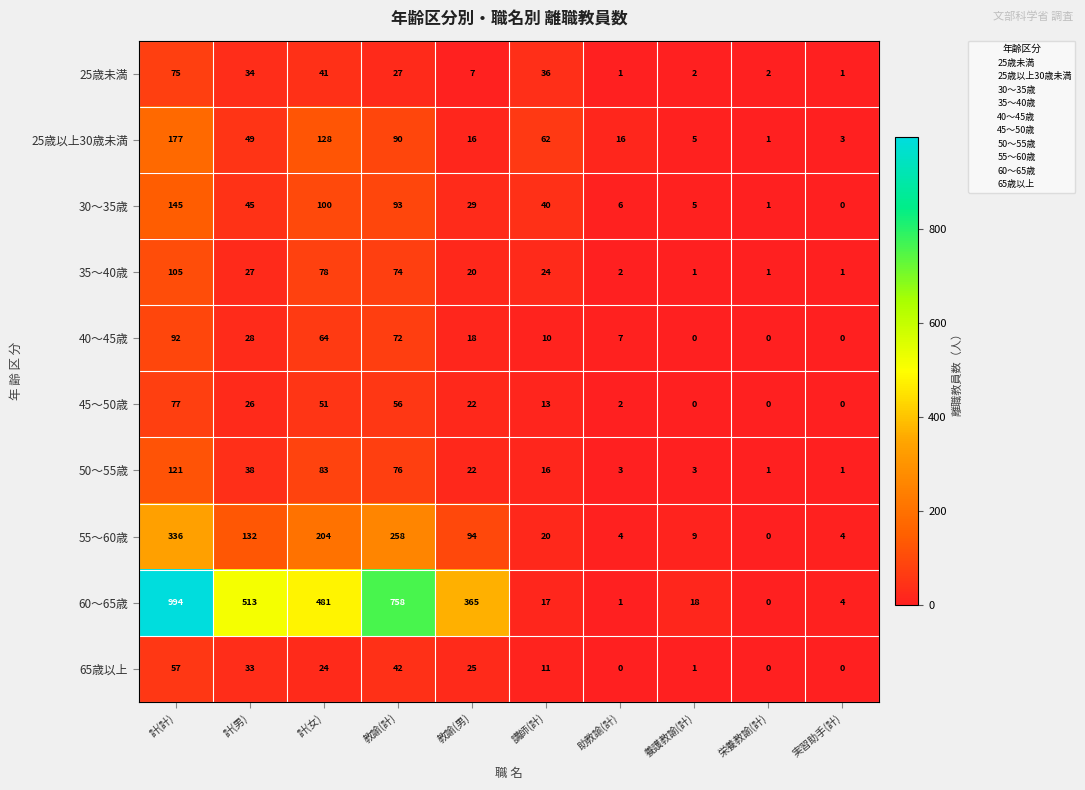

What is the difference between the maximum and minimum values in the 40〜45歳 series?

92